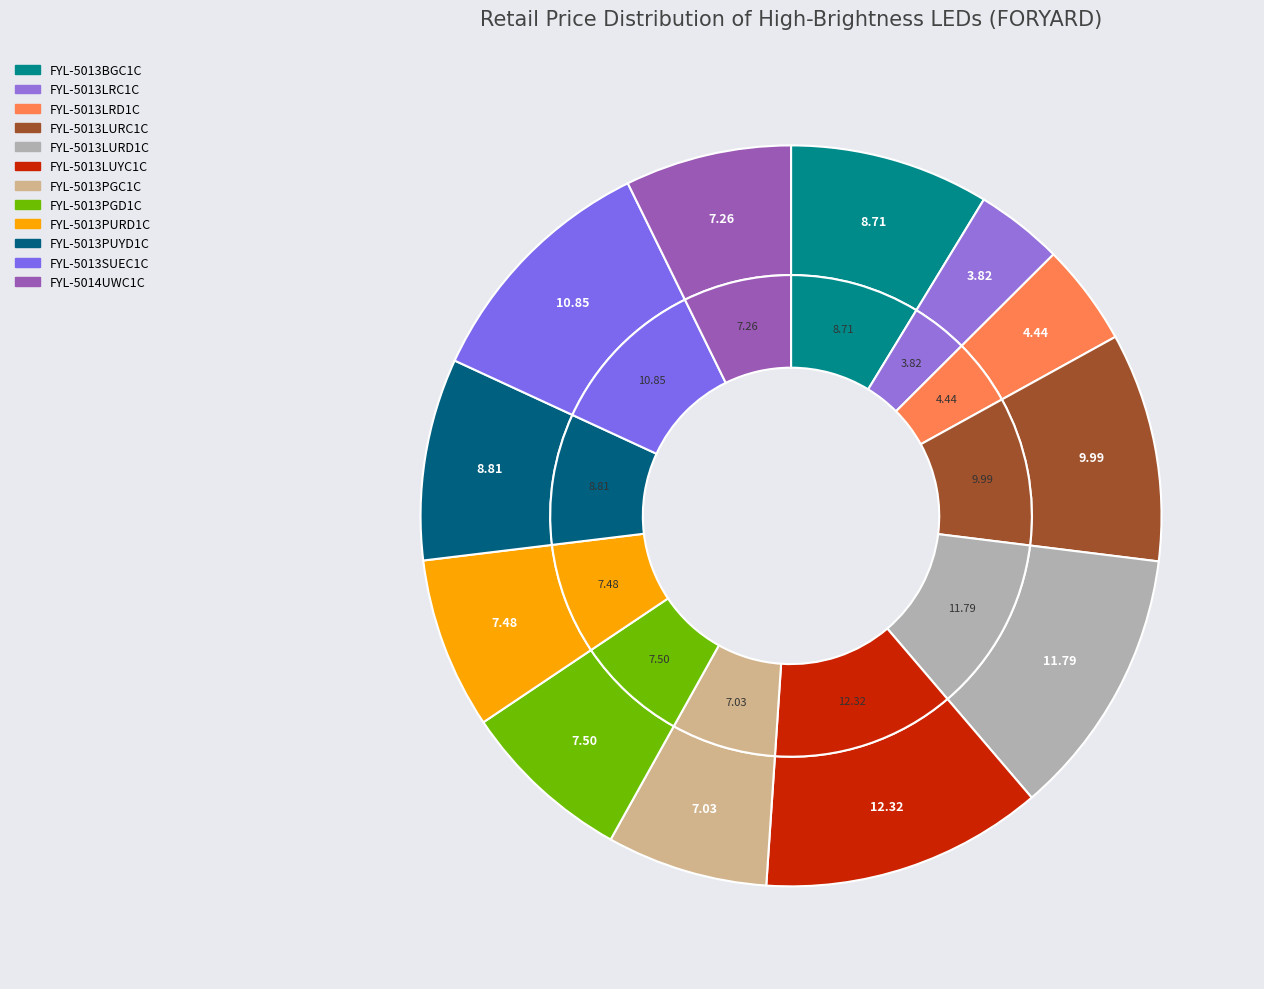

Does FYL-5013BGC1C account for over 50% of the chart?

No